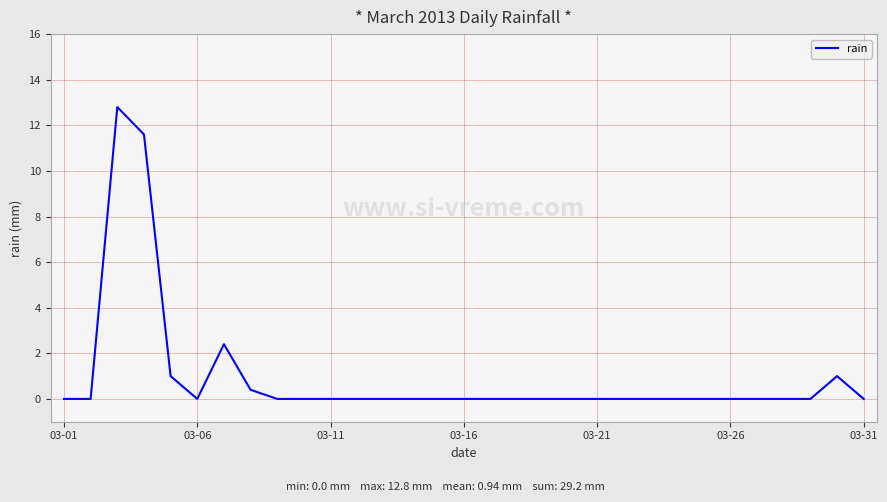

Reading left to right, what are all the values shown in this chart?

0.0	0.0	12.8	11.6	1.0	0.0	2.4	0.4	0.0	0.0	0.0	0.0	0.0	0.0	0.0	0.0	0.0	0.0	0.0	0.0	0.0	0.0	0.0	0.0	0.0	0.0	0.0	0.0	0.0	1.0	0.0